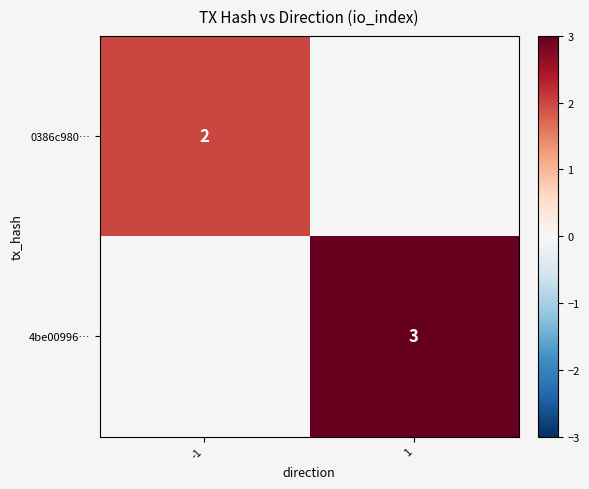

True or false: 0386c980… has a value of 1 at -1.

False